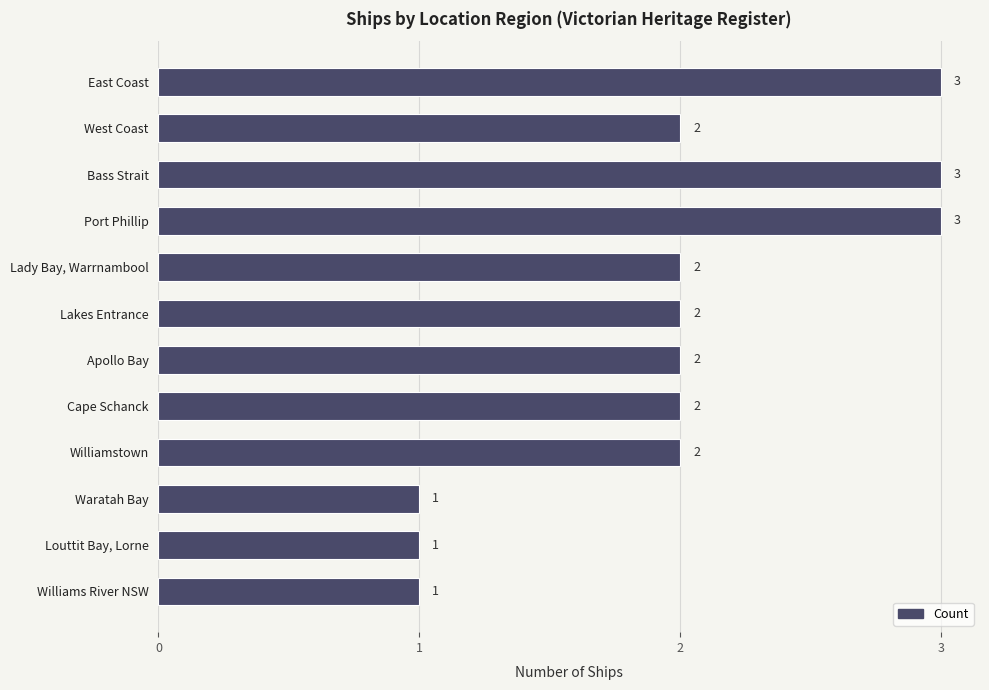

What is the label of the 2nd bar from the bottom?

Louttit Bay, Lorne